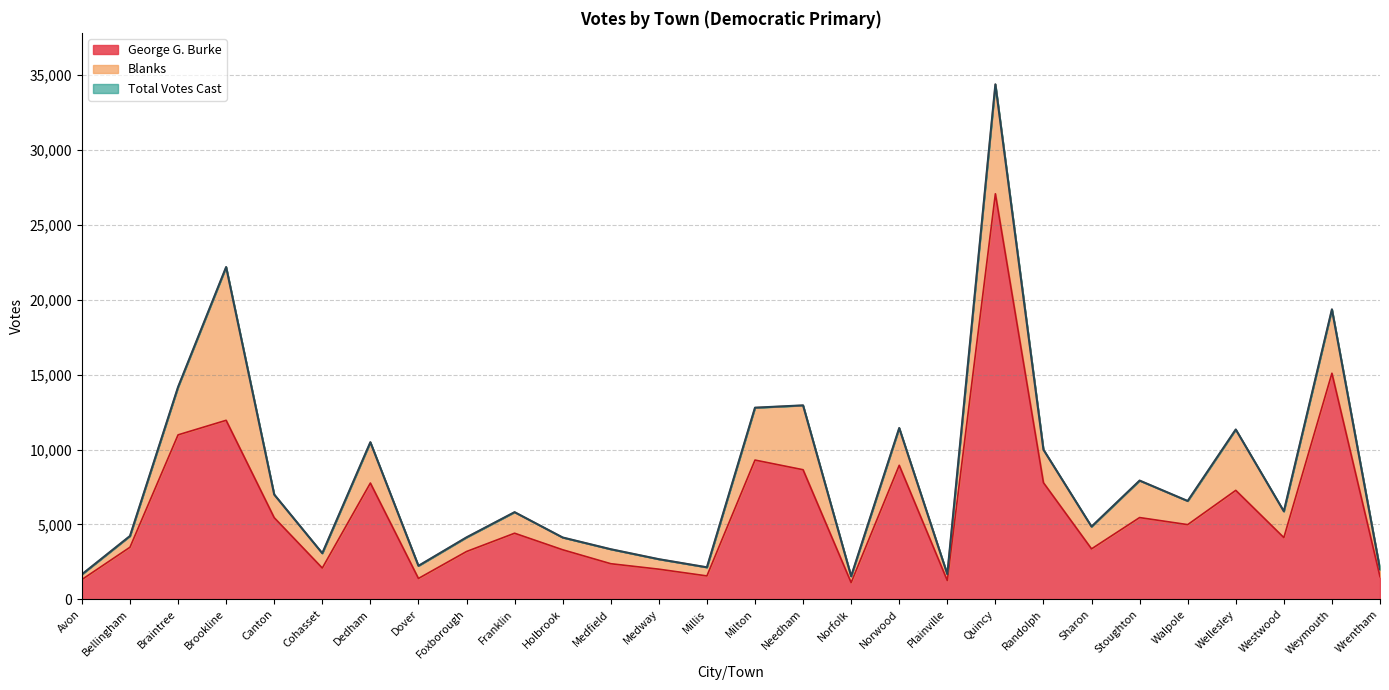

Reading left to right, extract all data points from this chart.

Total Votes Cast: 1664	4224	14170	22184	6993	3074	10489	2233	4133	5817	4125	3342	2677	2135	12793	12949	1537	11435	1677	34383	9989	4852	7926	6564	11337	5872	19359	2002
George G. Burke: 1318	3475	10978	11950	5448	2086	7761	1390	3189	4410	3306	2375	2010	1560	9295	8650	1113	8946	1252	27076	7784	3366	5456	4984	7273	4119	15093	1510